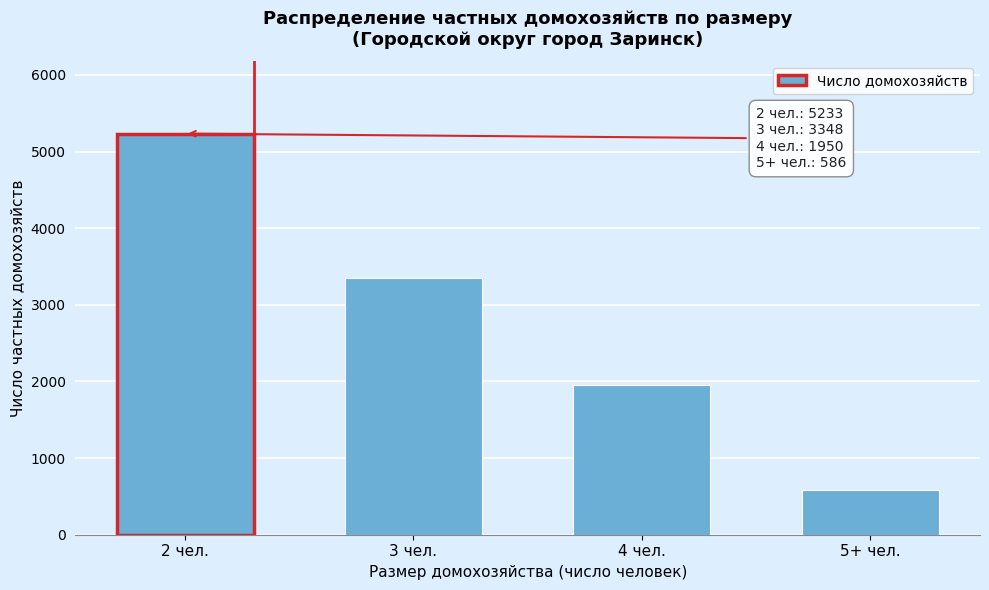

Reading left to right, transcribe all the data shown in this chart.

5233	3348	1950	586